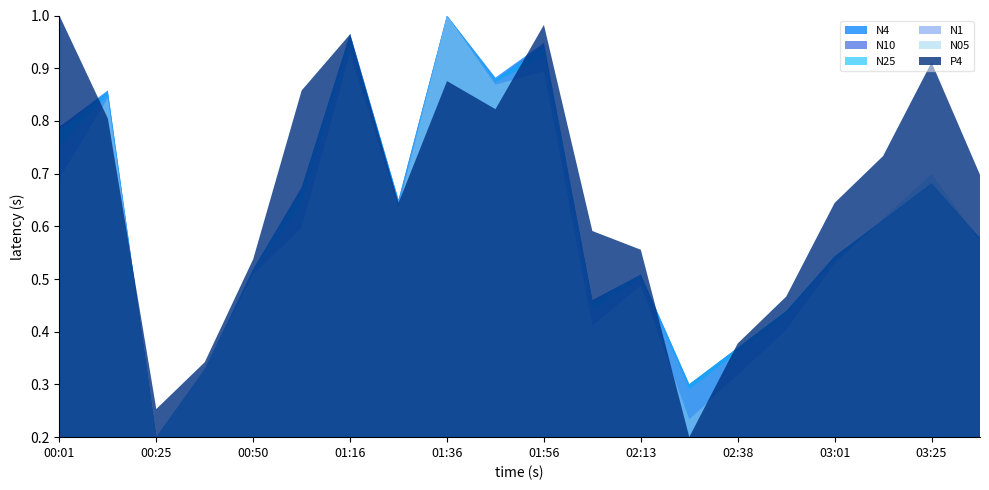

At which label is N25 closest to 0?

00:25